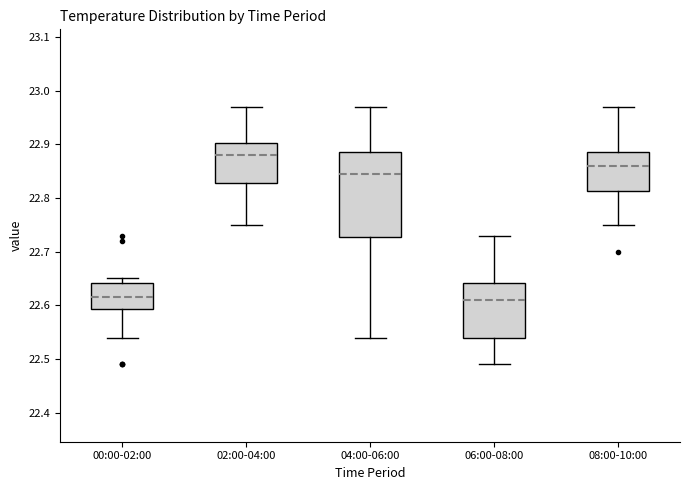

Which box is the tallest, from its lower edge to its upper edge?

04:00-06:00